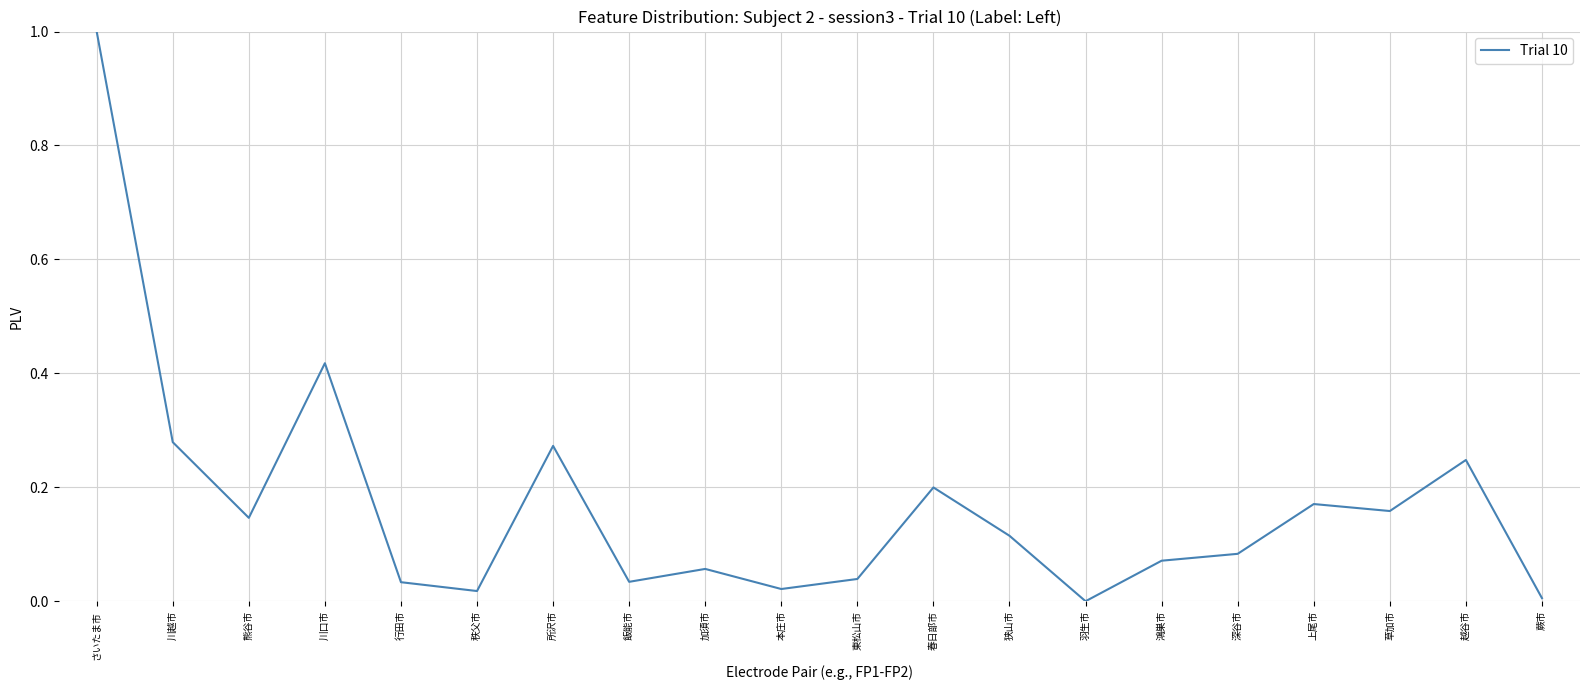

Which label corresponds to the largest value in the chart?

さいたま市